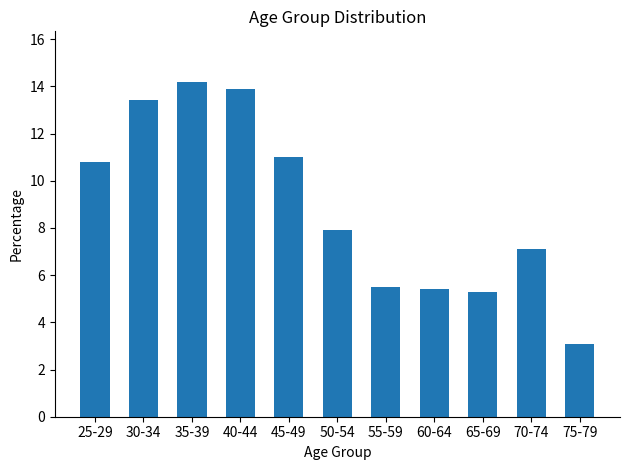

What is the sum of the values at 70-74 and 35-39?

21.3